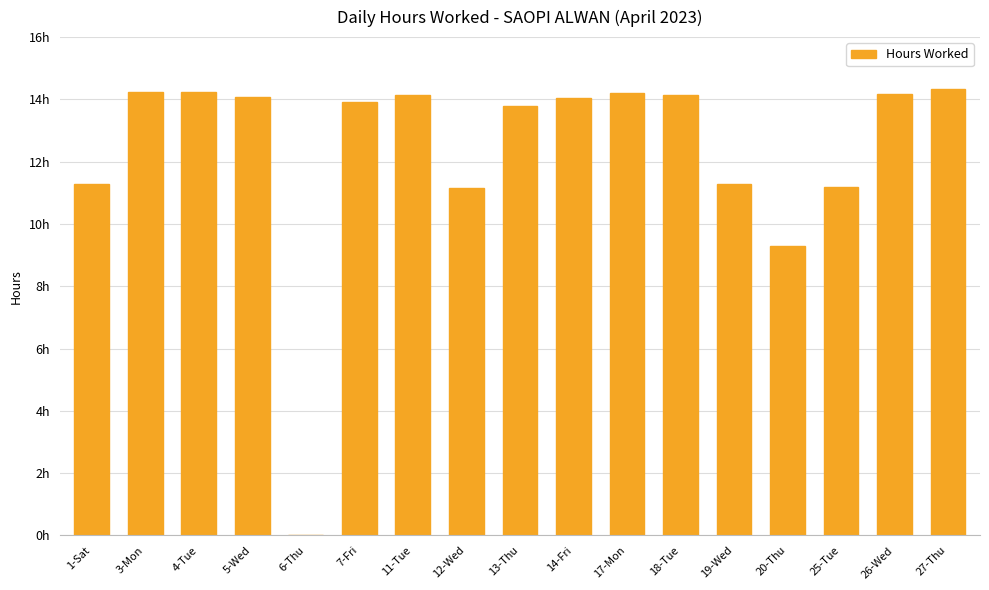

Does the chart contain any negative values?

No